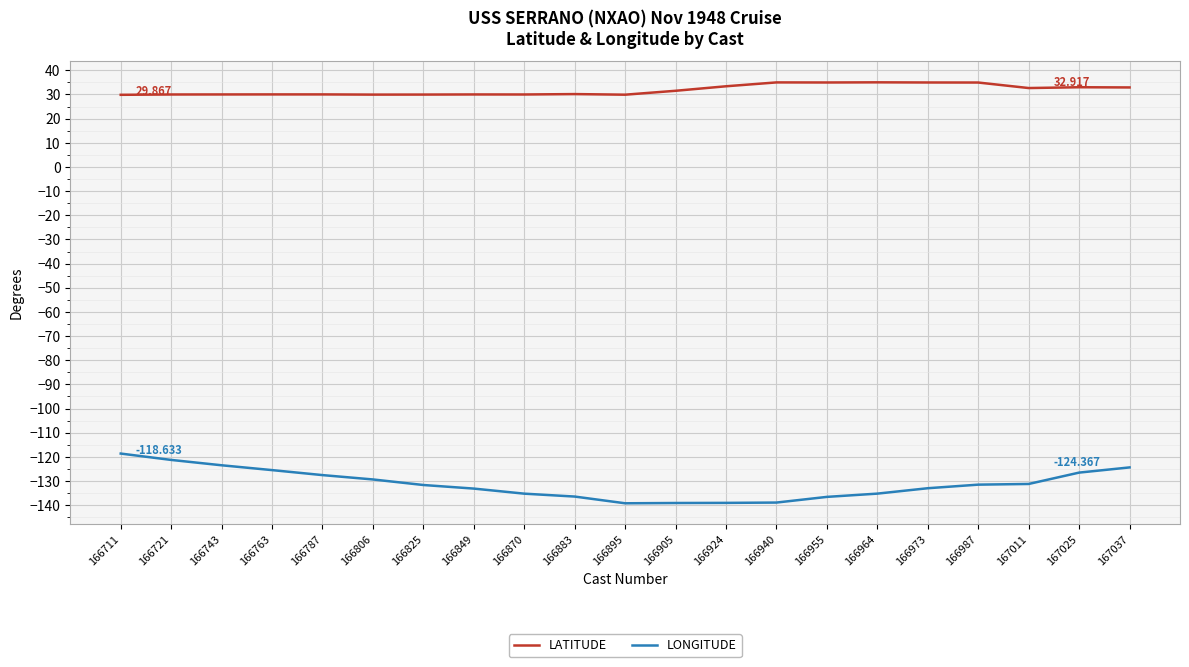

What are all the series names shown in the legend?

LATITUDE, LONGITUDE